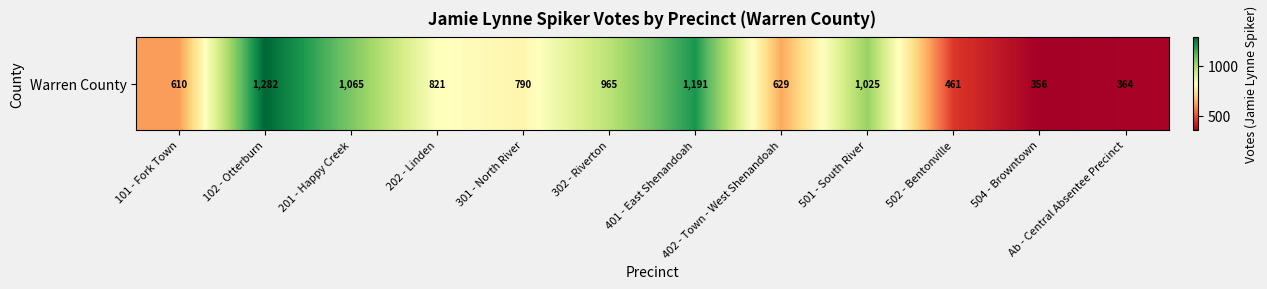

At which label is the value closest to 819?

202 - Linden